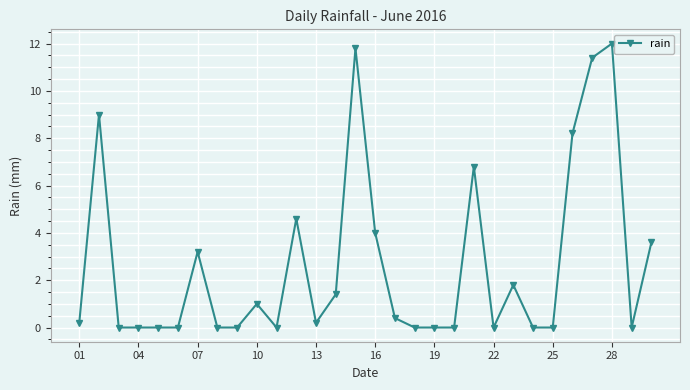

What is the value of the 23rd point from the left?

1.8